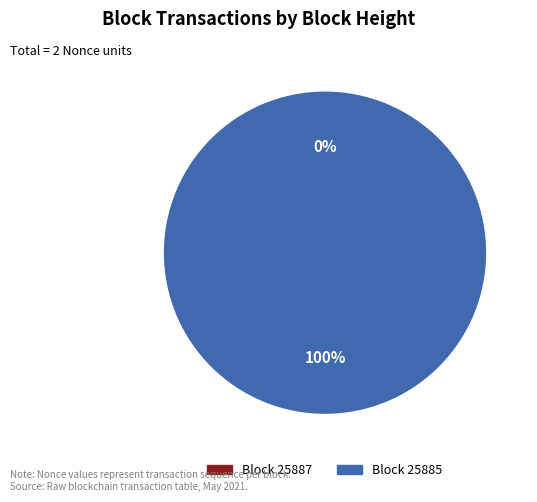

Which category has the smallest portion of the pie?

25887